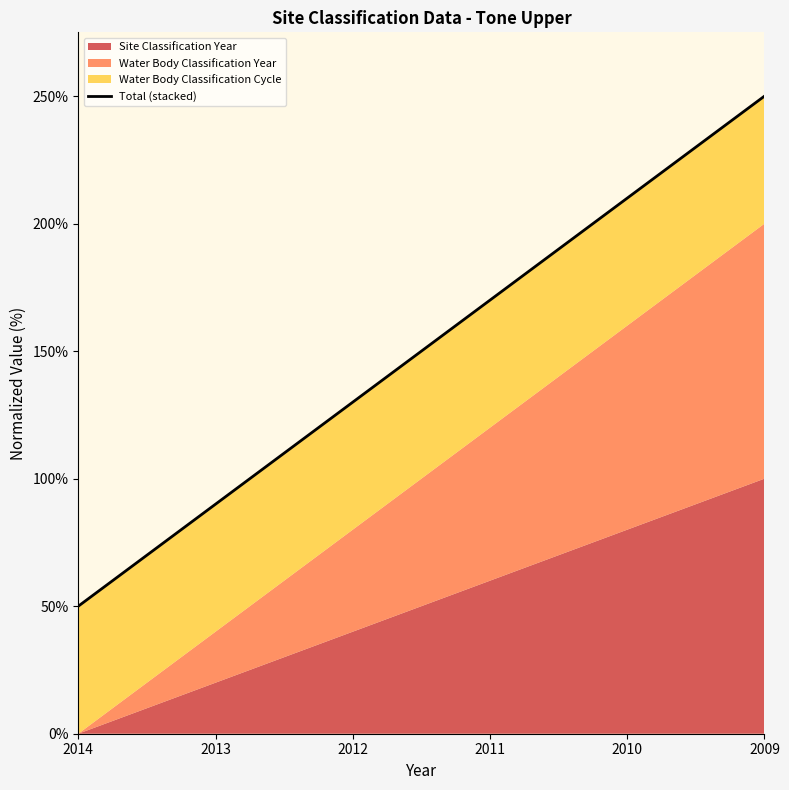

How many data points are less than 170?

3